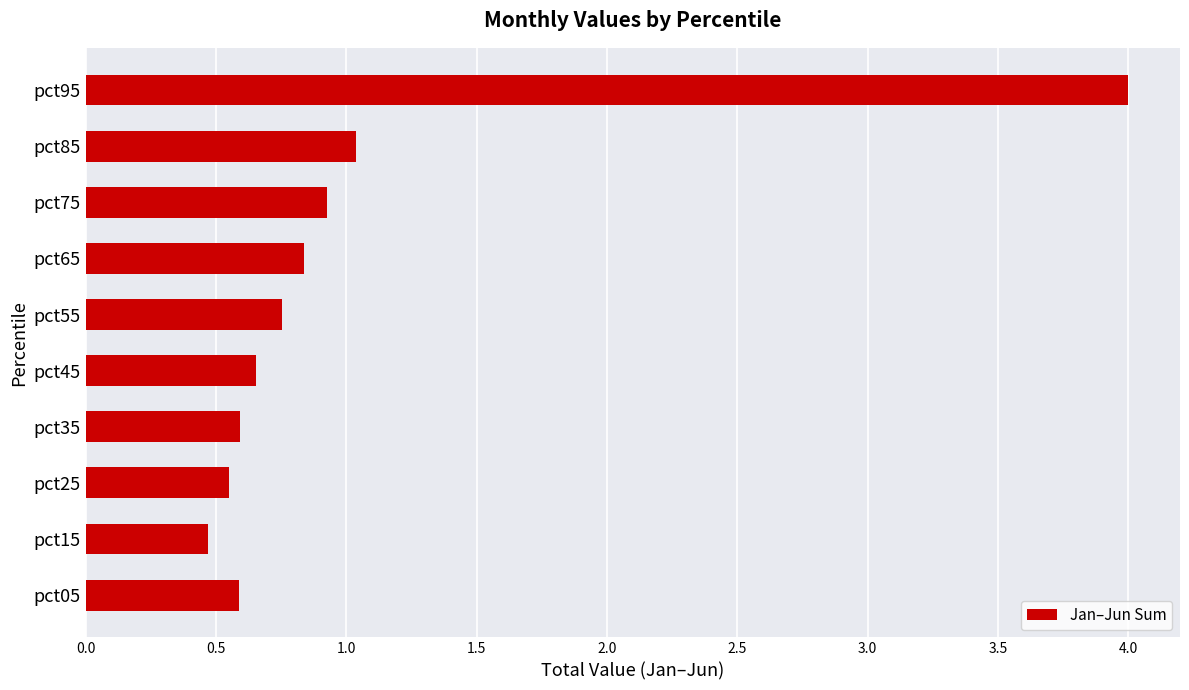

Are the bars grouped side by side (vs. stacked)?

No